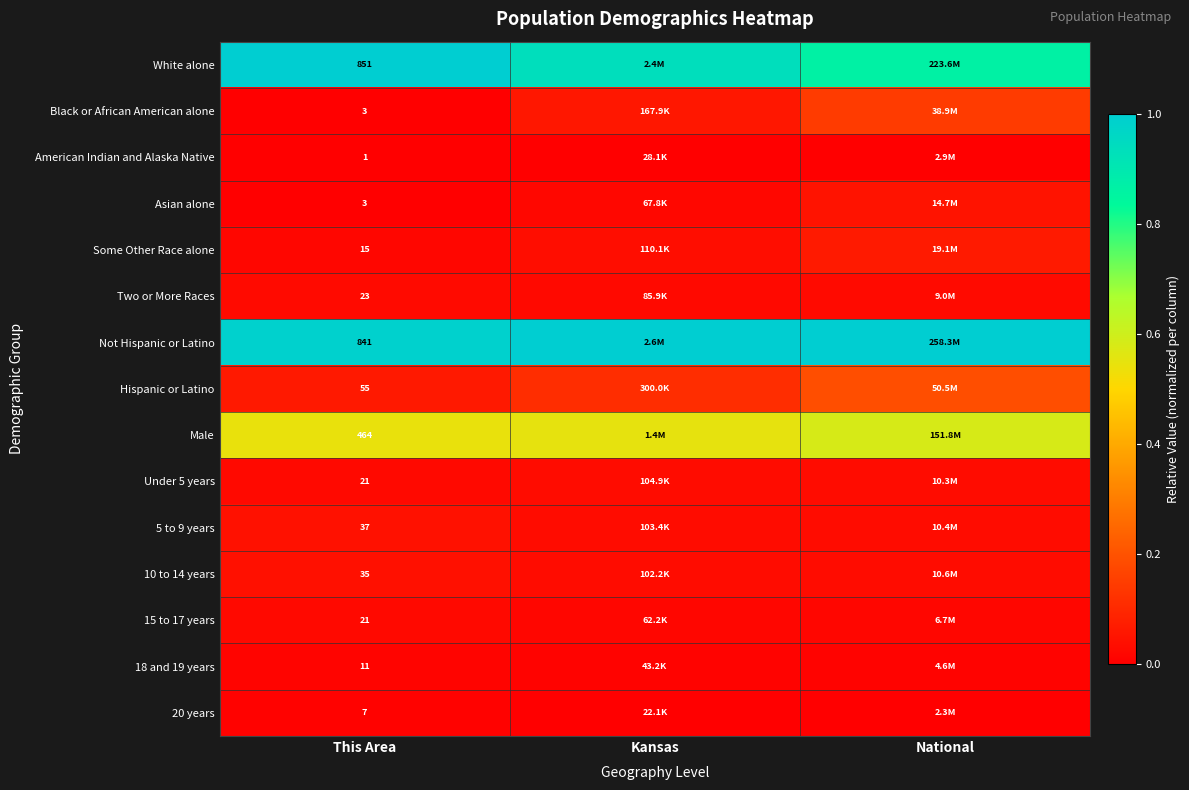

List the labels in order of Hispanic or Latino value, smallest first.

This Area, Kansas, National